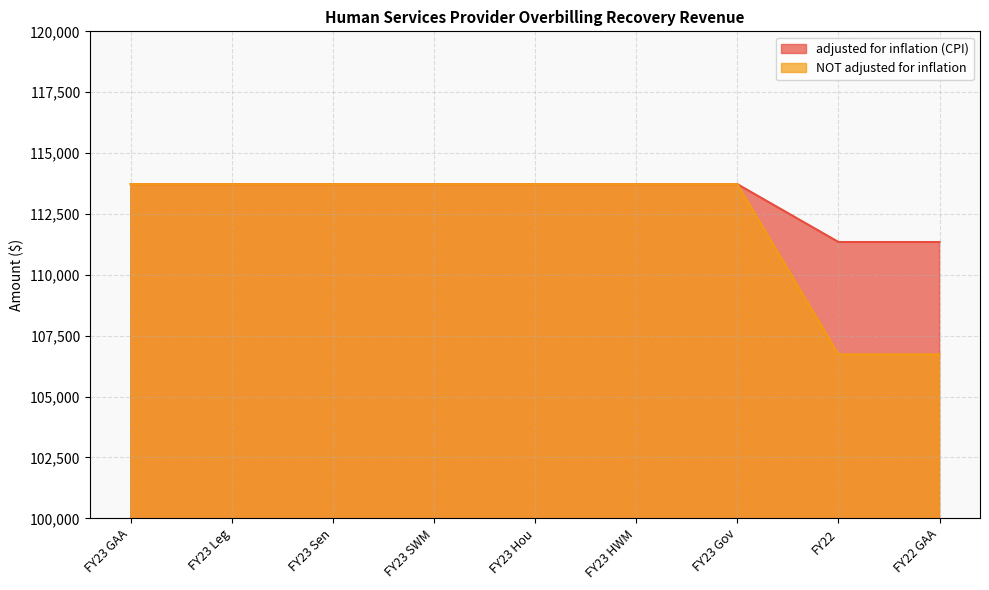

What is the average value of the NOT adjusted for inflation series?

112168